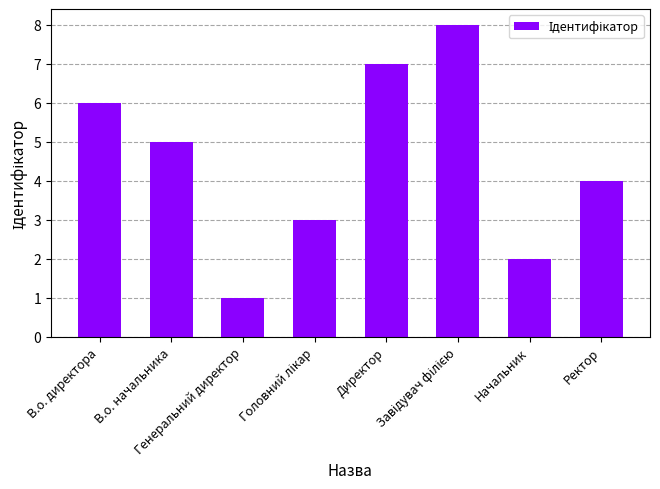

What is the maximum value shown in the chart?

8